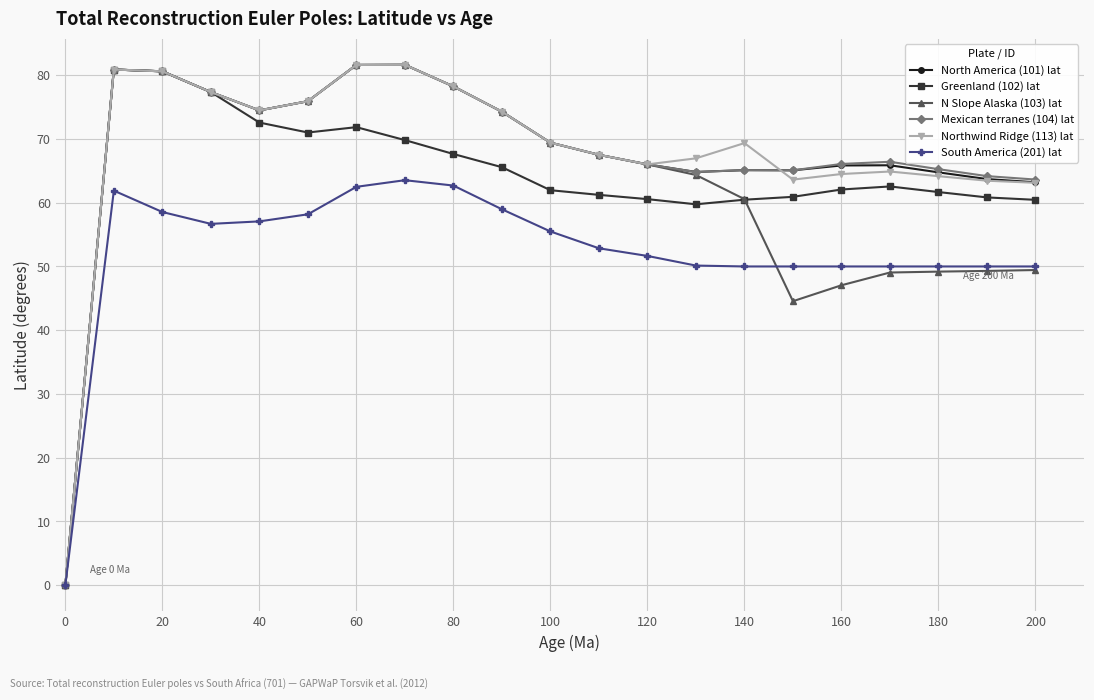

True or false: N Slope Alaska (103) lat has more than 0 points higher than both neighbors.

True